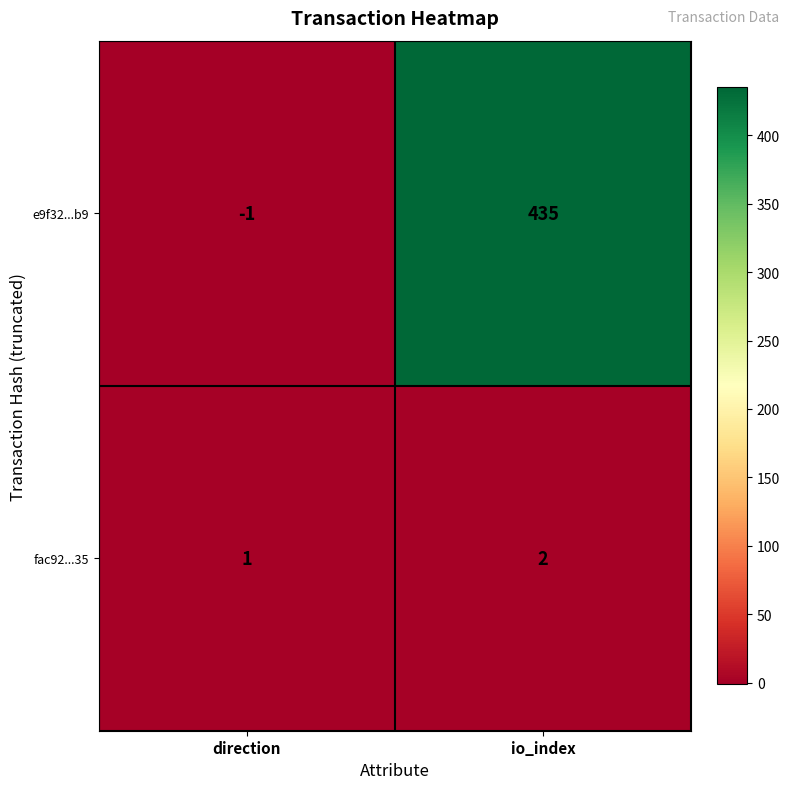

True or false: e9f32...b9 has a value of 435 at io_index.

True